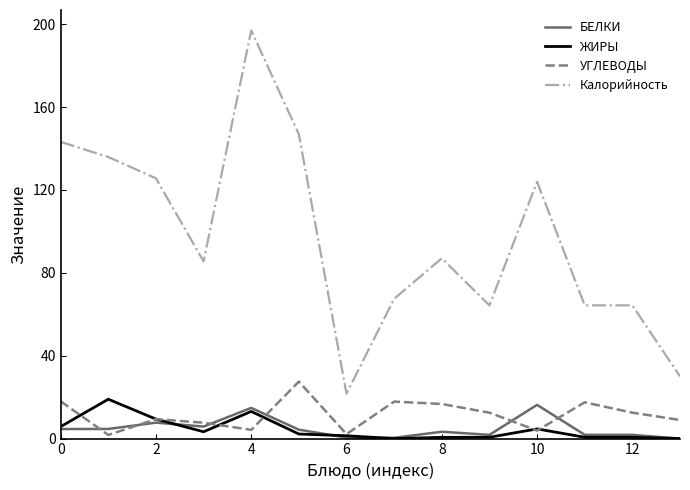

What is the greatest value displayed?

197.0